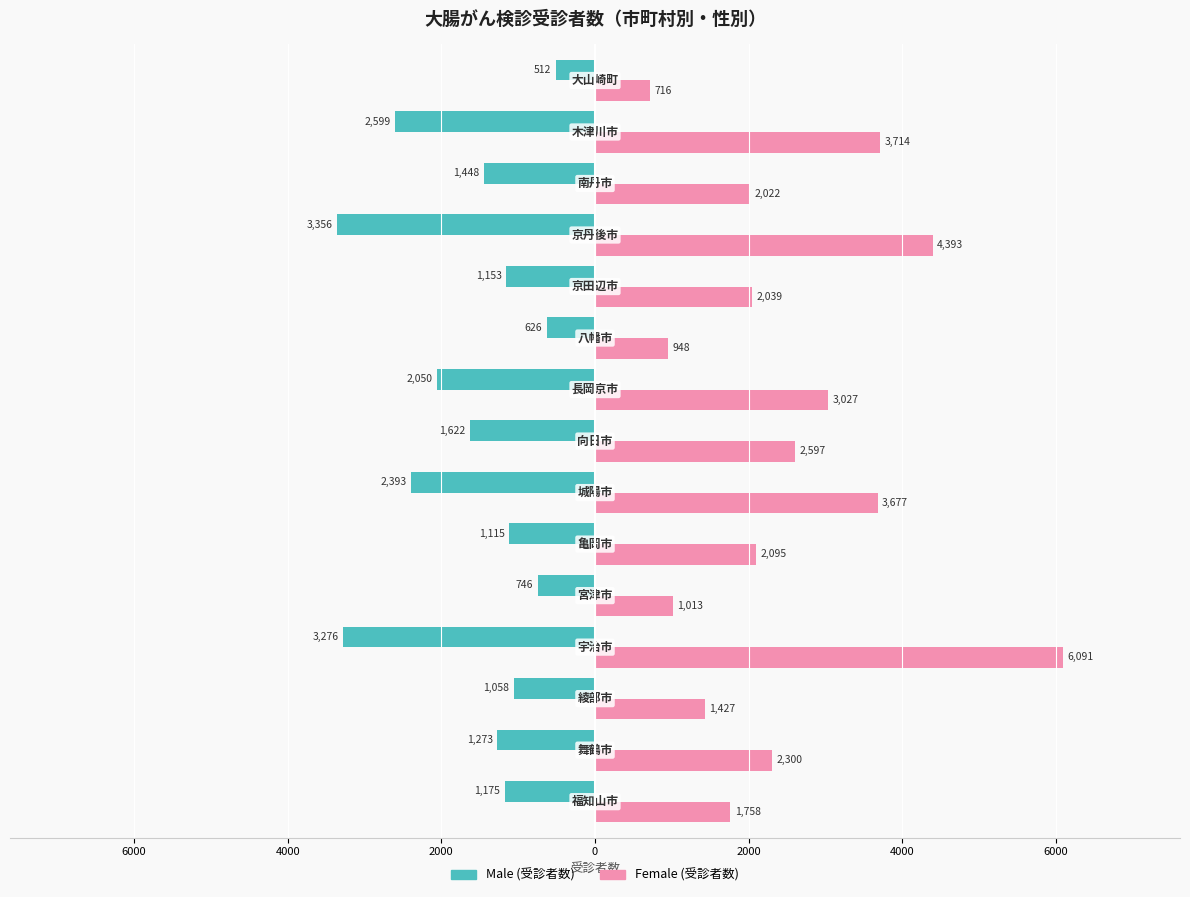

List the series in order of their overall mean, lowest first.

Male (受診者数), Female (受診者数)